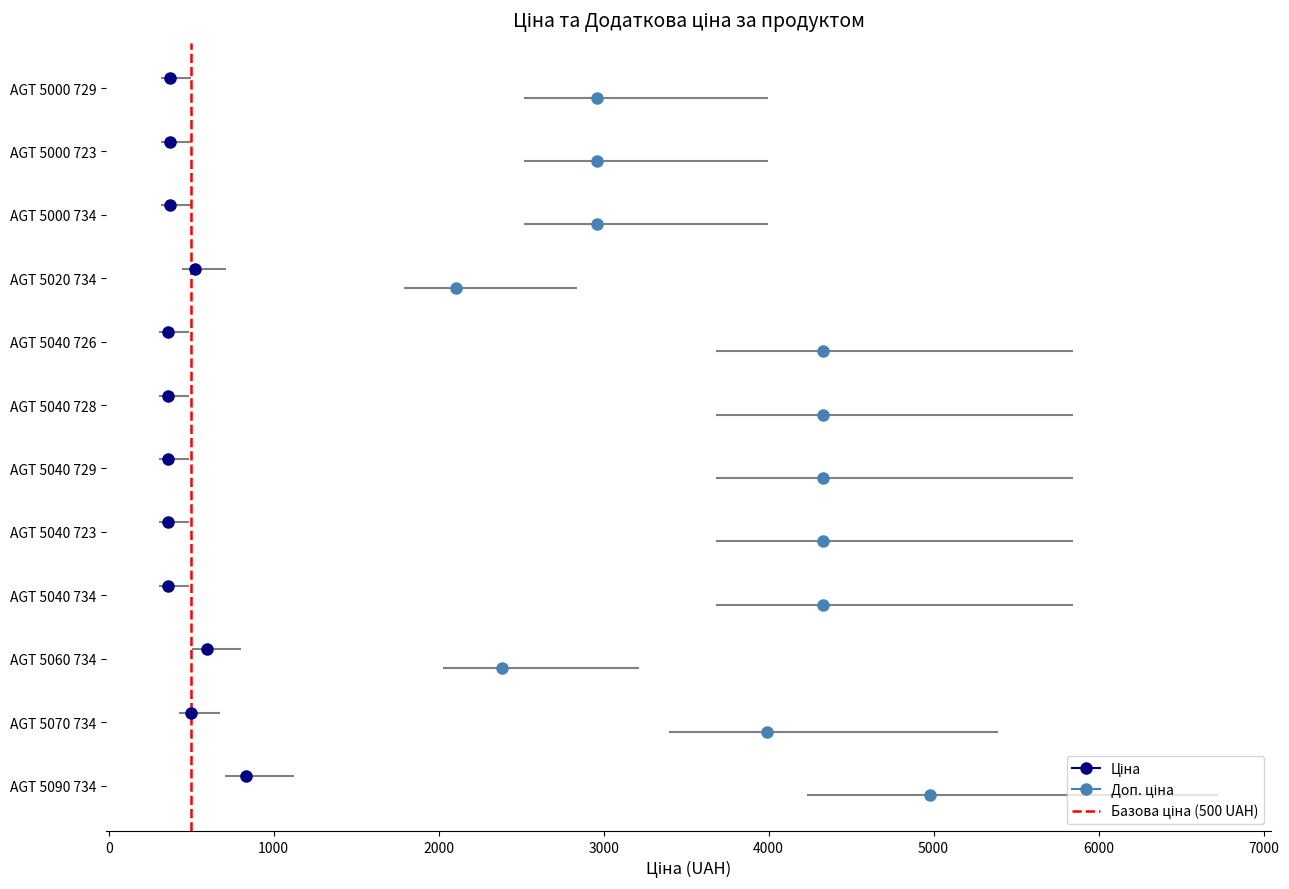

Is it true that the value at 0 is 1?

False